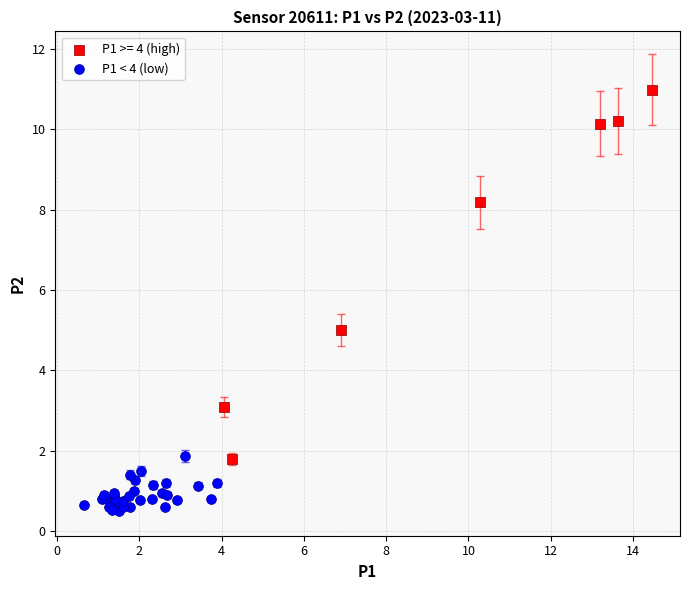

Which series has the widest spread of Y values?

P1 >= 4 (high)